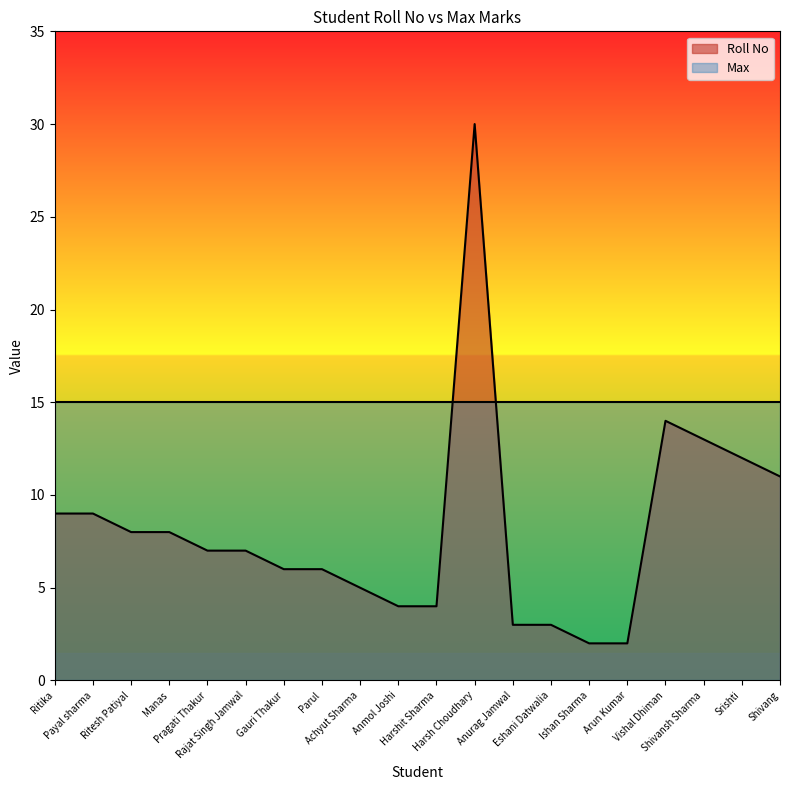

True or false: the data shows 13 at Shivansh Sharma.

True